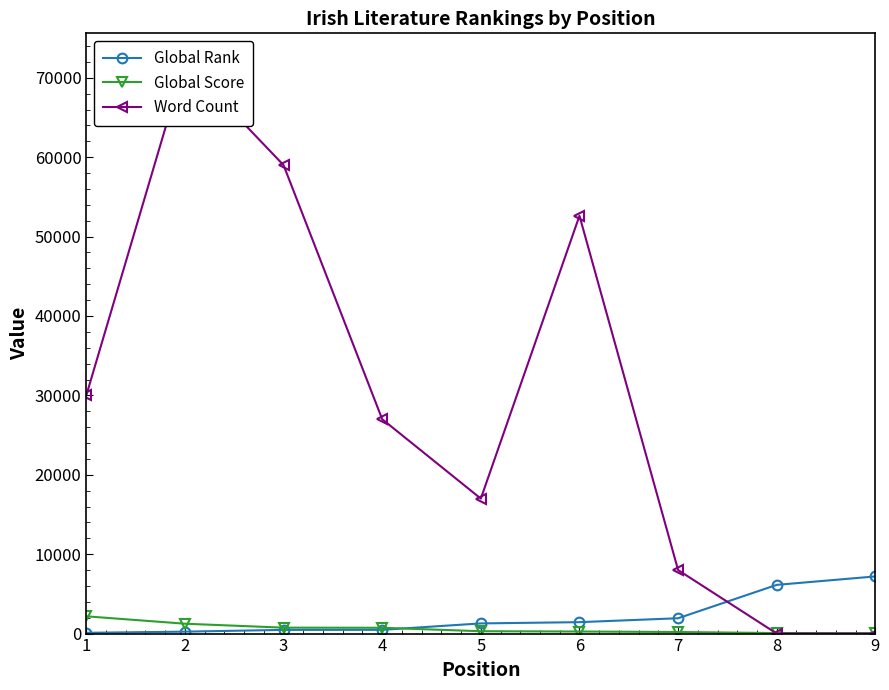

What is the spread (max minus min) of values at 6?

52361